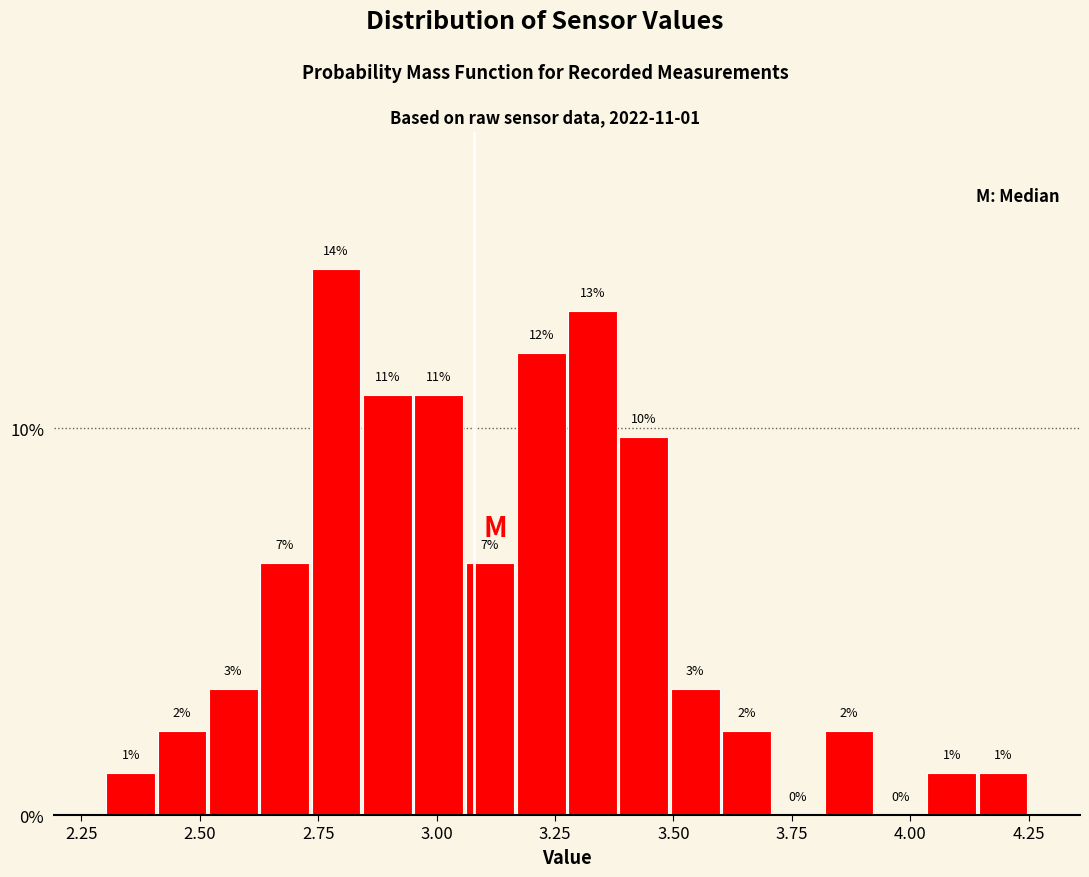

Read against the x-axis, roughly where is the centre of the tallest bar?

2.80